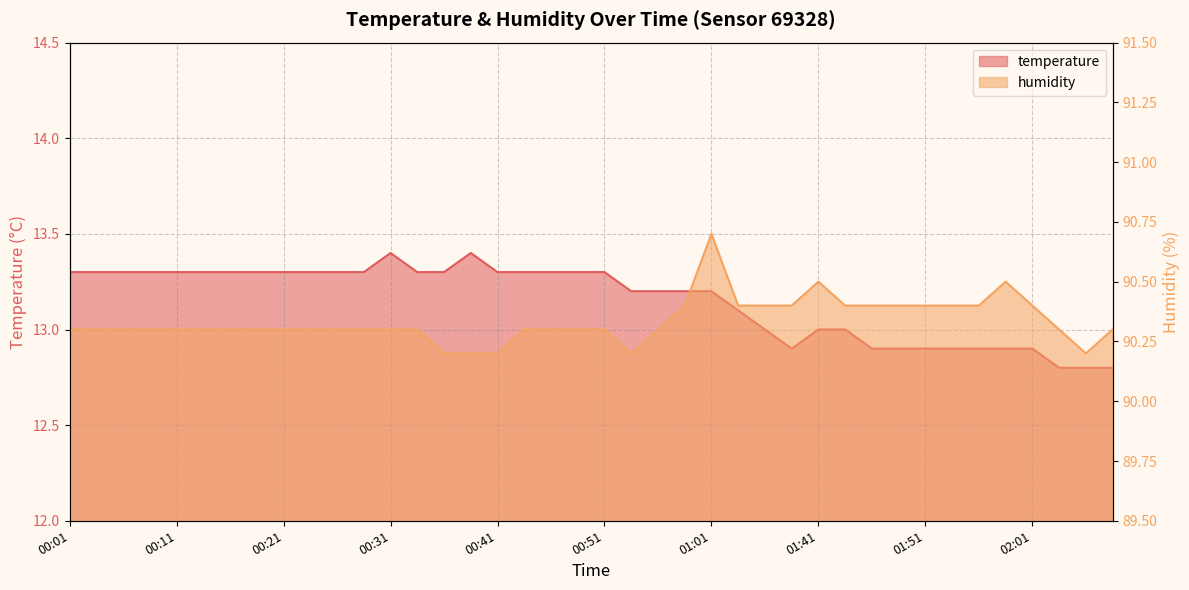

How many interior local peaks does the humidity series have?

3